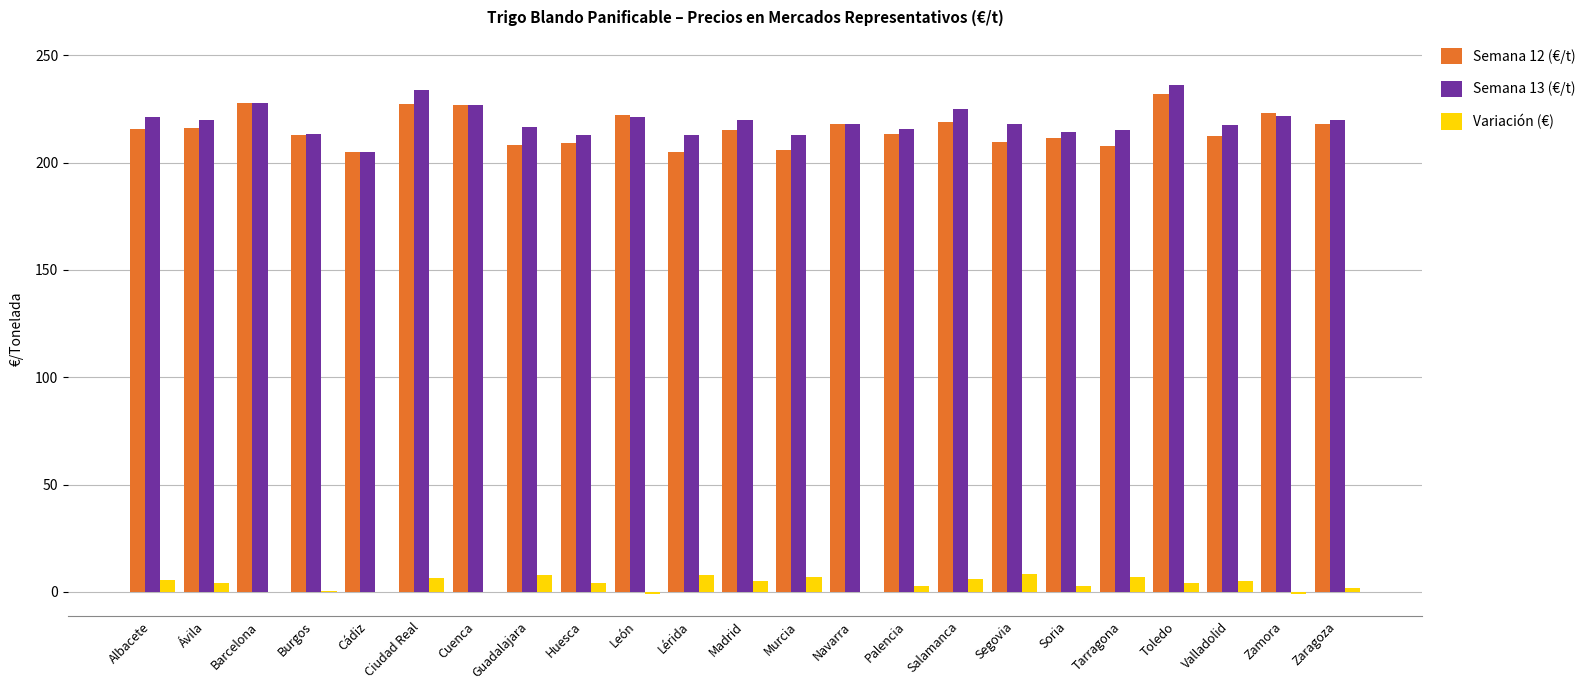

Which series changed the most between Barcelona and León?

Semana 13 (€/t)